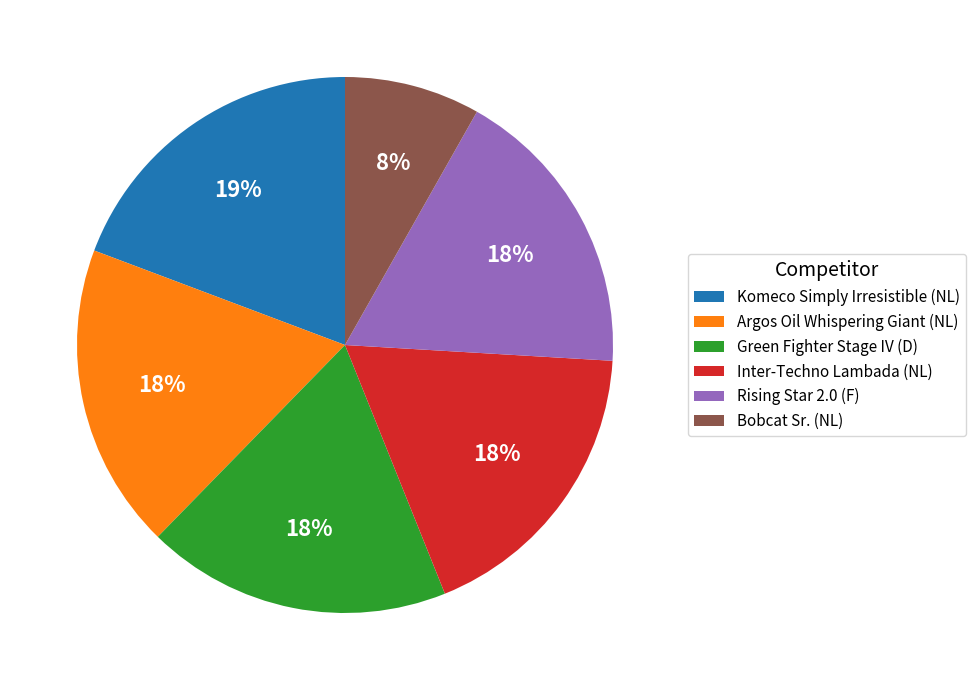

Approximately how many times larger is the value at Inter-Techno Lambada (NL) compared to Green Fighter Stage IV (D)?

1.0